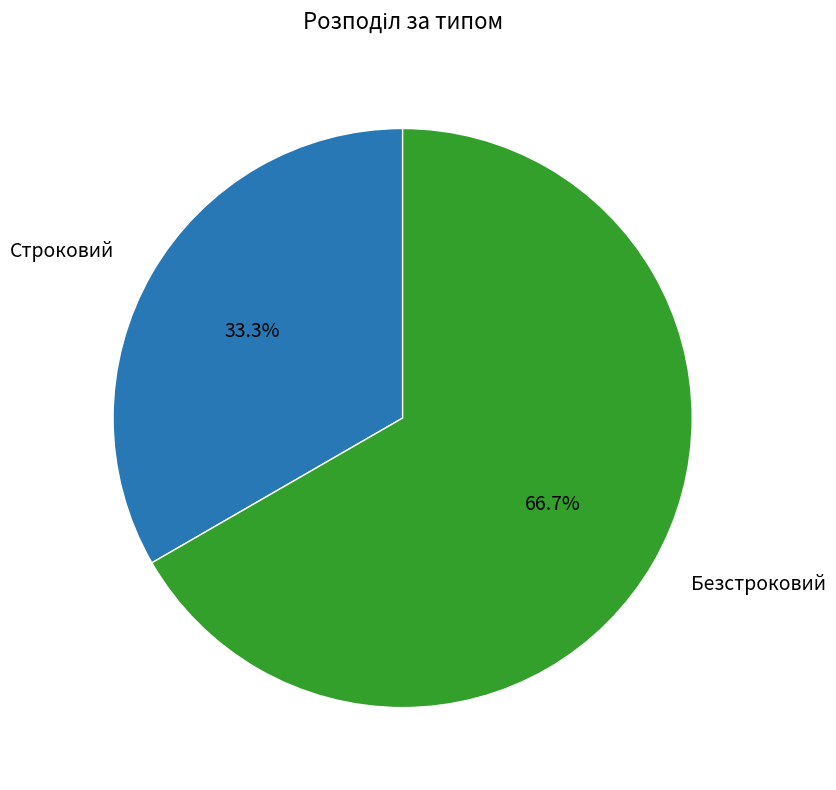

Count the number of slices in the pie.

2